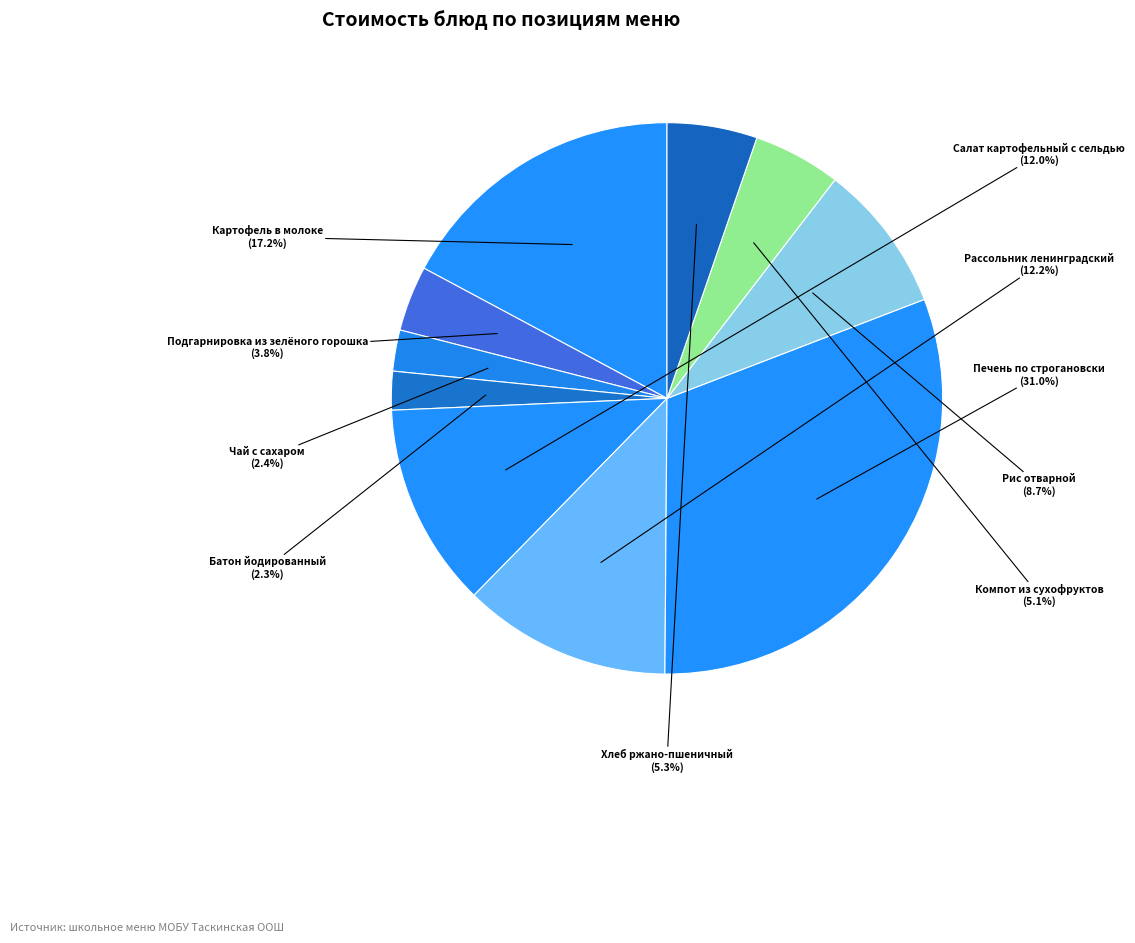

Is Чай с сахаром the majority of the pie?

No